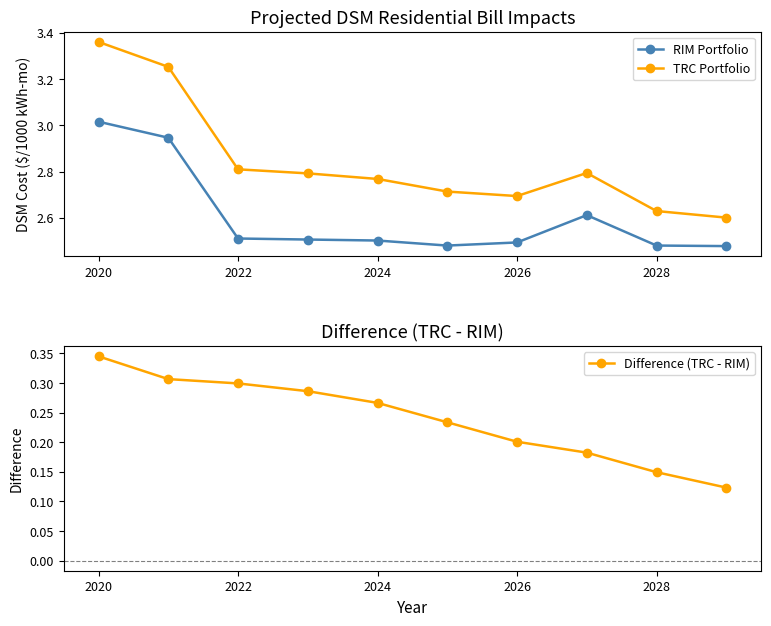

How many TRC Portfolio values are between 2 and 3?

8